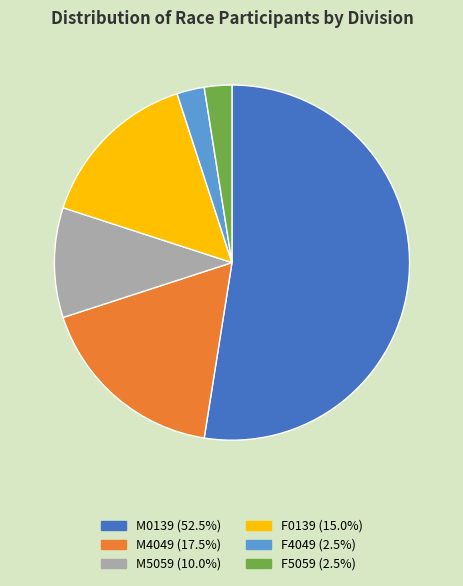

Combined, do F0139 and F4049 account for over 50%?

No